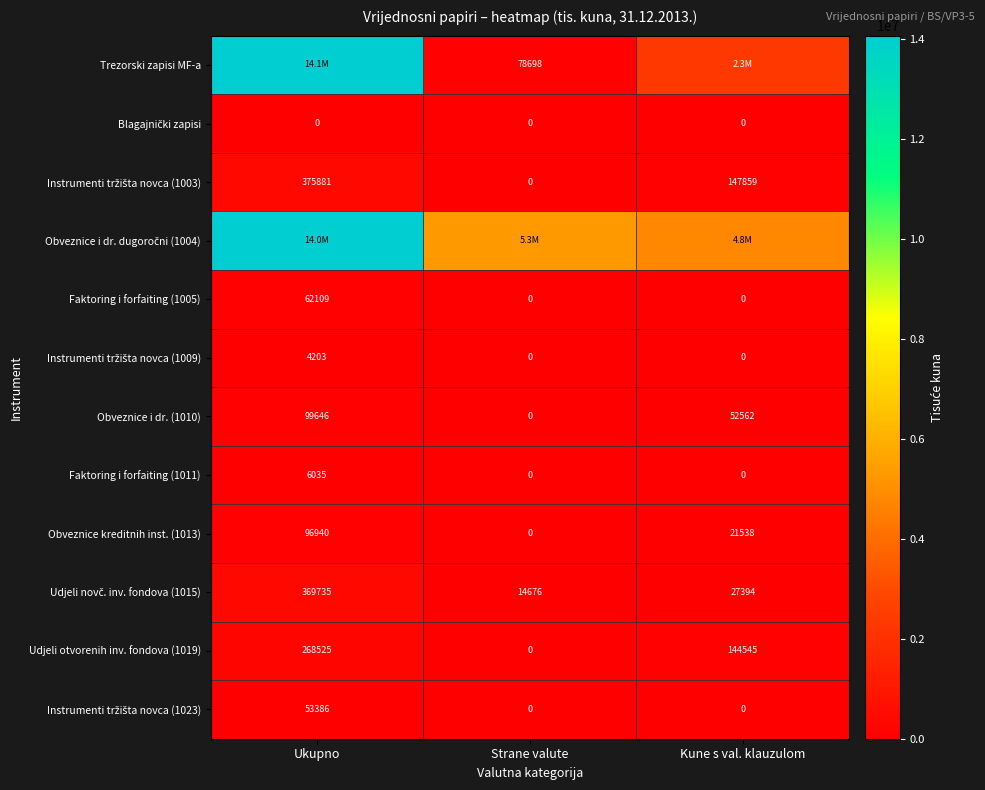

List the labels in order of Udjeli otvorenih inv. fondova (1019) value, smallest first.

Strane valute, Kune s val. klauzulom, Ukupno